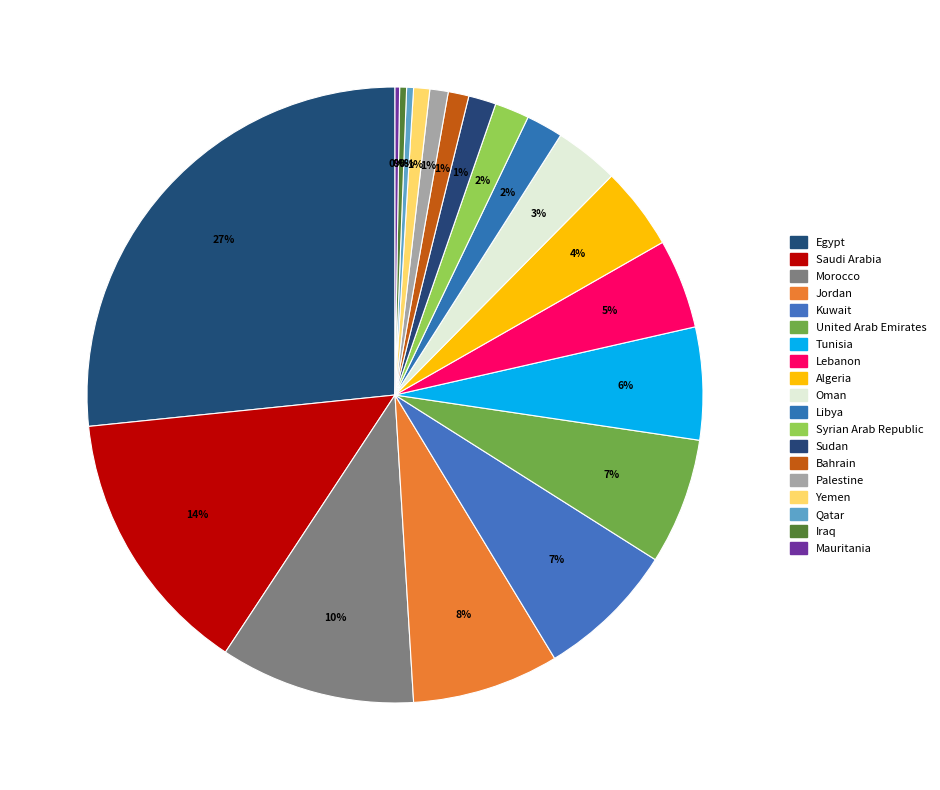

Is there a majority slice in this chart?

No